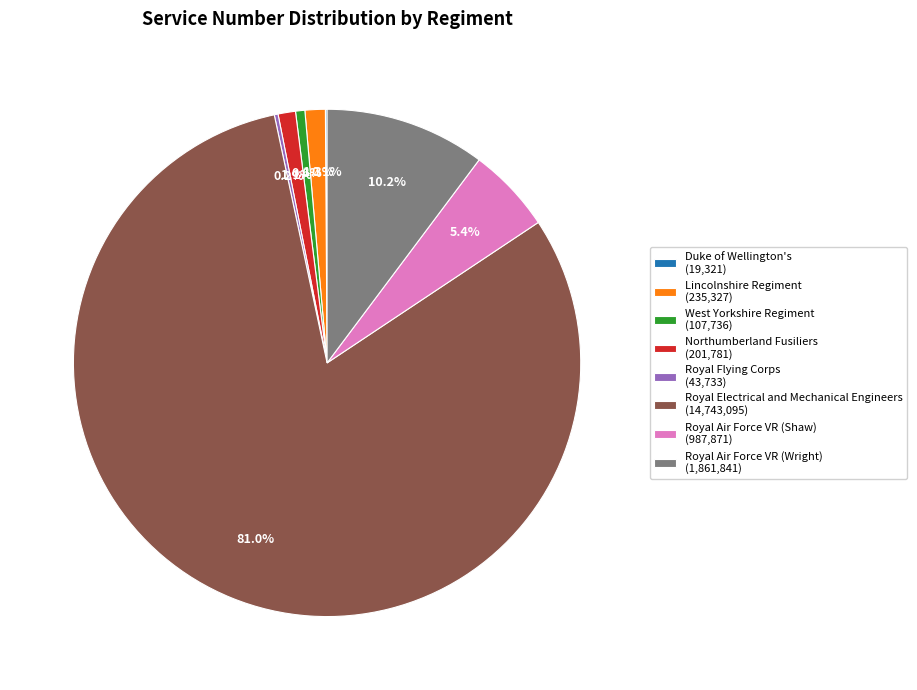

Combined, do Royal Air Force VR (Shaw) (987,871) and Royal Electrical and Mechanical Engineers (14,743,095) account for over 50%?

Yes